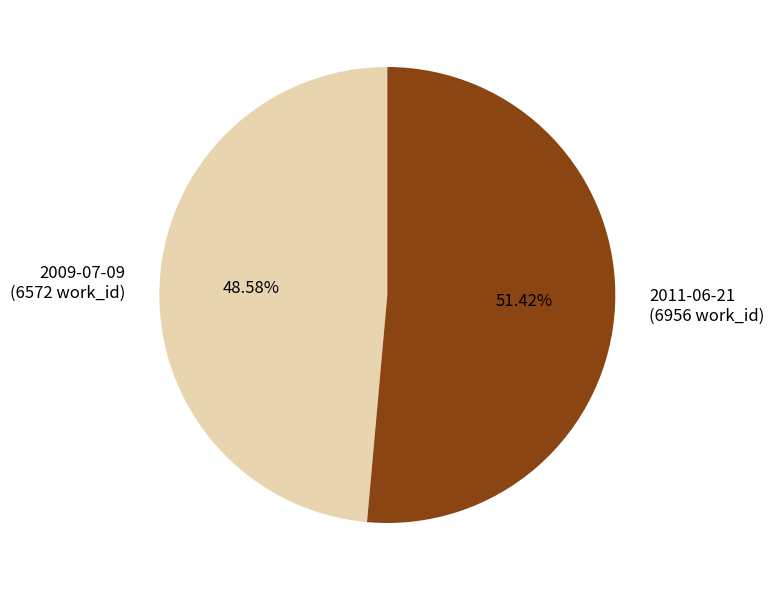

What is the largest slice in the pie chart?

2011-06-21